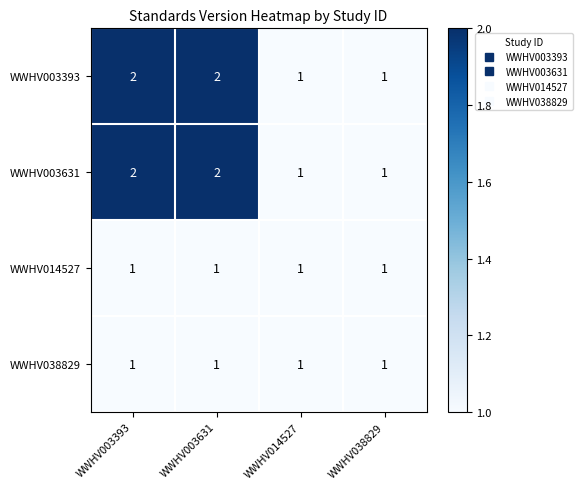

Is the value of WWHV003393 at WWHV003393 greater than the value of WWHV038829 at WWHV038829?

Yes